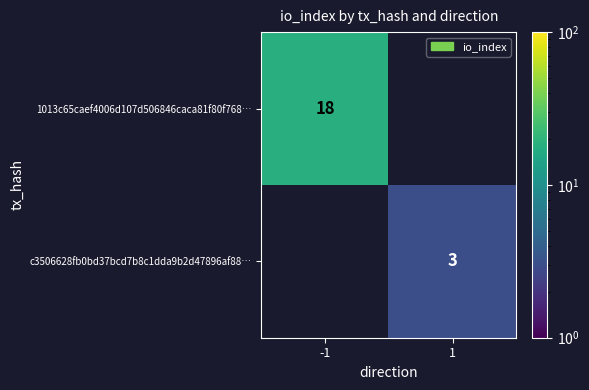

The value of c3506628fb0bd37bcd7b8c1dda9b2d47896af88… at 1 is 3. True or false?

True